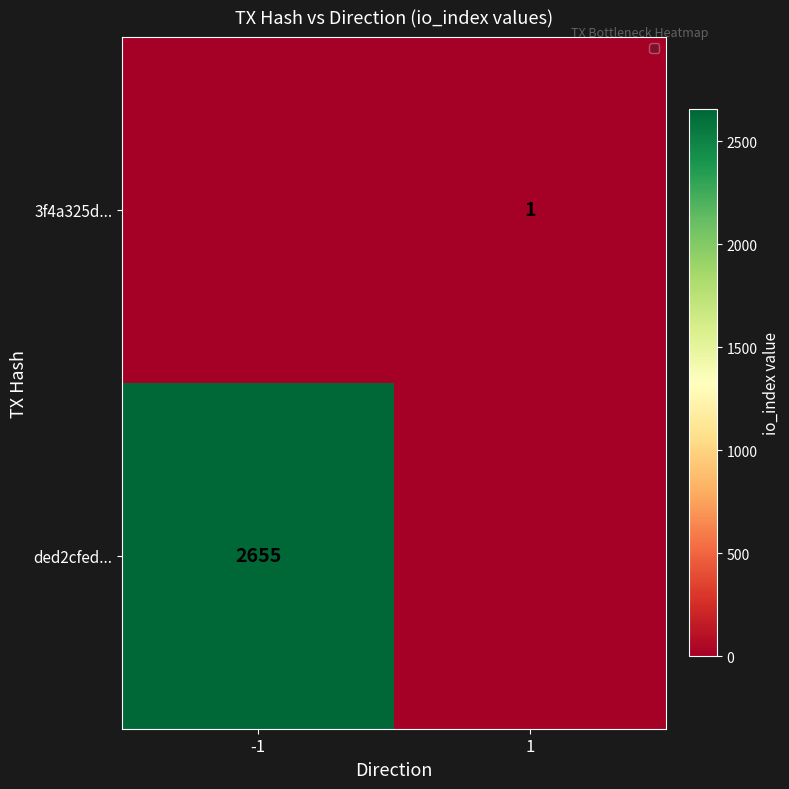

Is it true that 3f4a325d... equals 1 at 1?

True